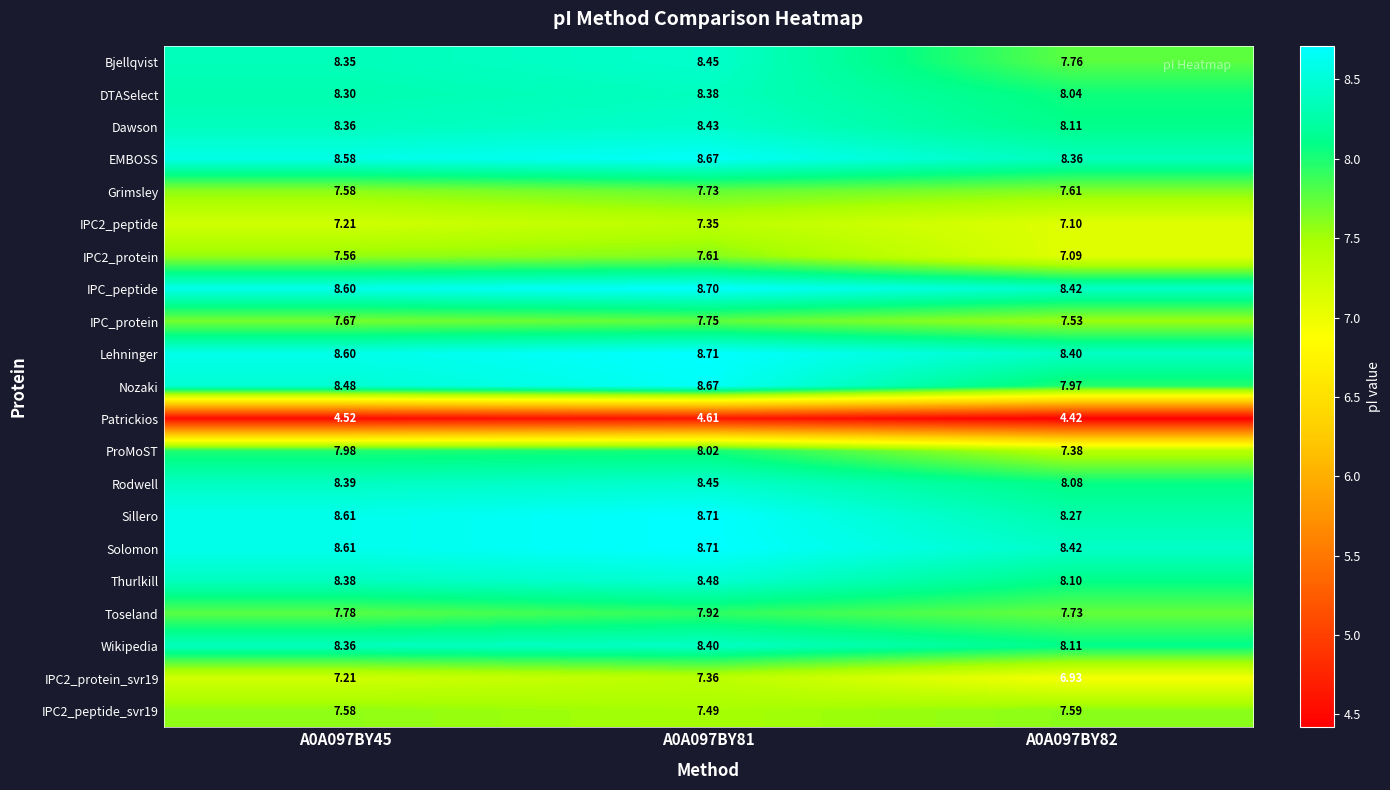

Is the value of Rodwell at A0A097BY82 greater than the value of Bjellqvist at A0A097BY81?

No